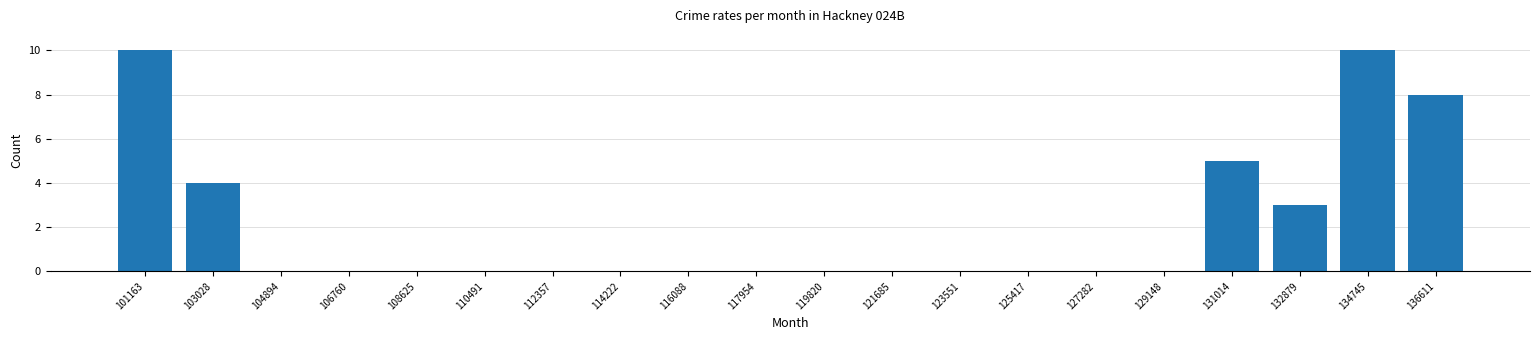

Reading left to right, transcribe all the data shown in this chart.

101163=10	103028=4	104894=0	106760=0	108625=0	110491=0	112357=0	114222=0	116088=0	117954=0	119820=0	121685=0	123551=0	125417=0	127282=0	129148=0	131014=5	132879=3	134745=10	136611=8